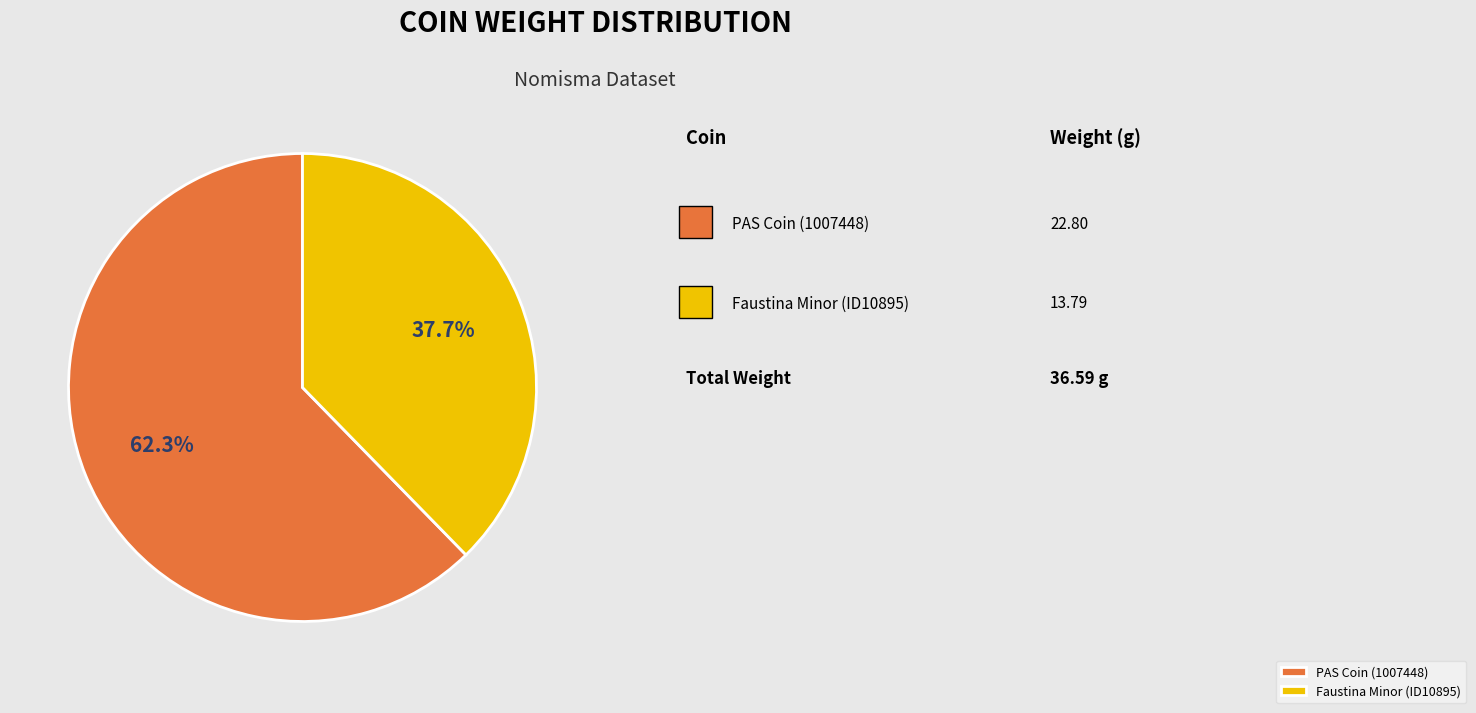

How much of the chart is everything except PAS Coin (1007448)?

37.7%